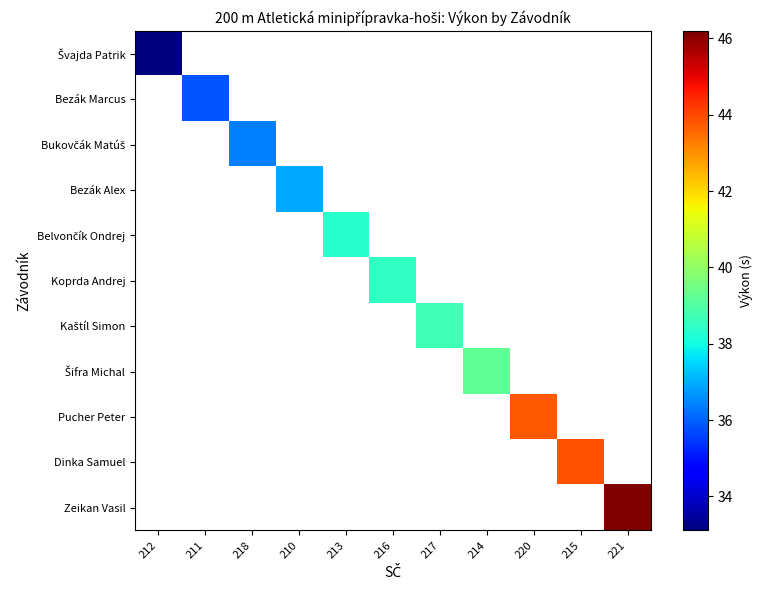

Which has a higher value, 212 or 220?

220